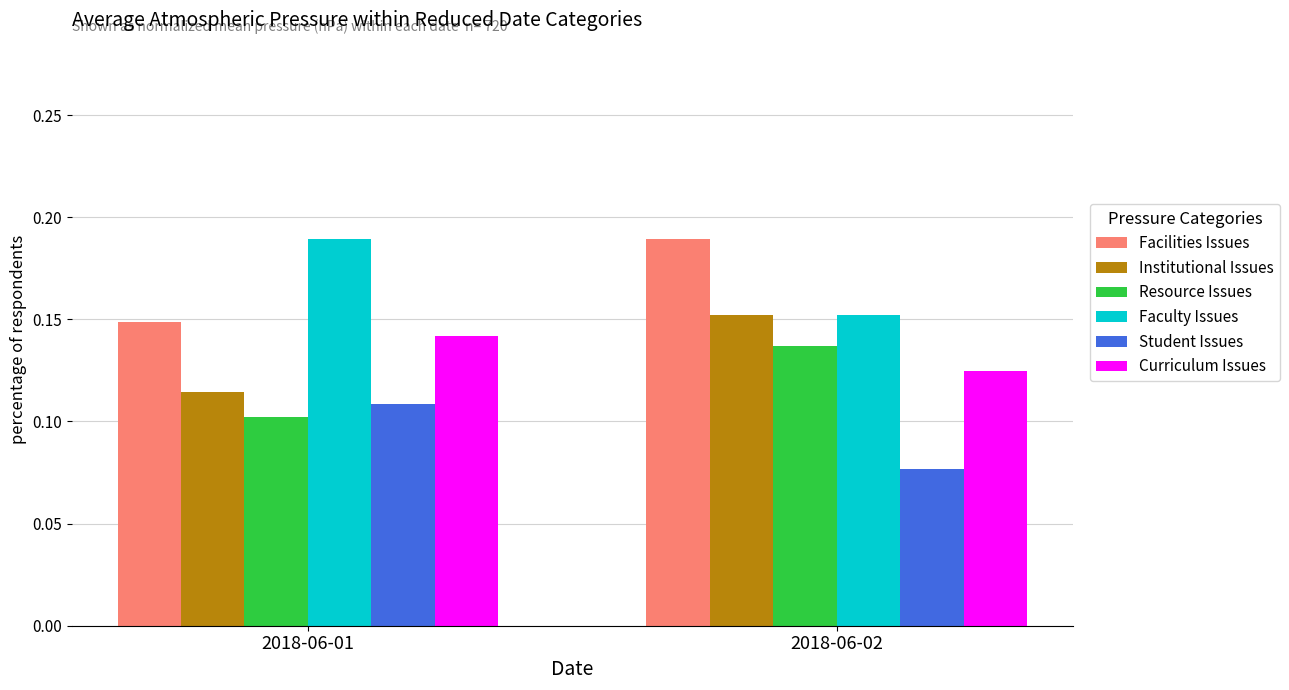

What is the total value across all series at 2018-06-01?

0.8